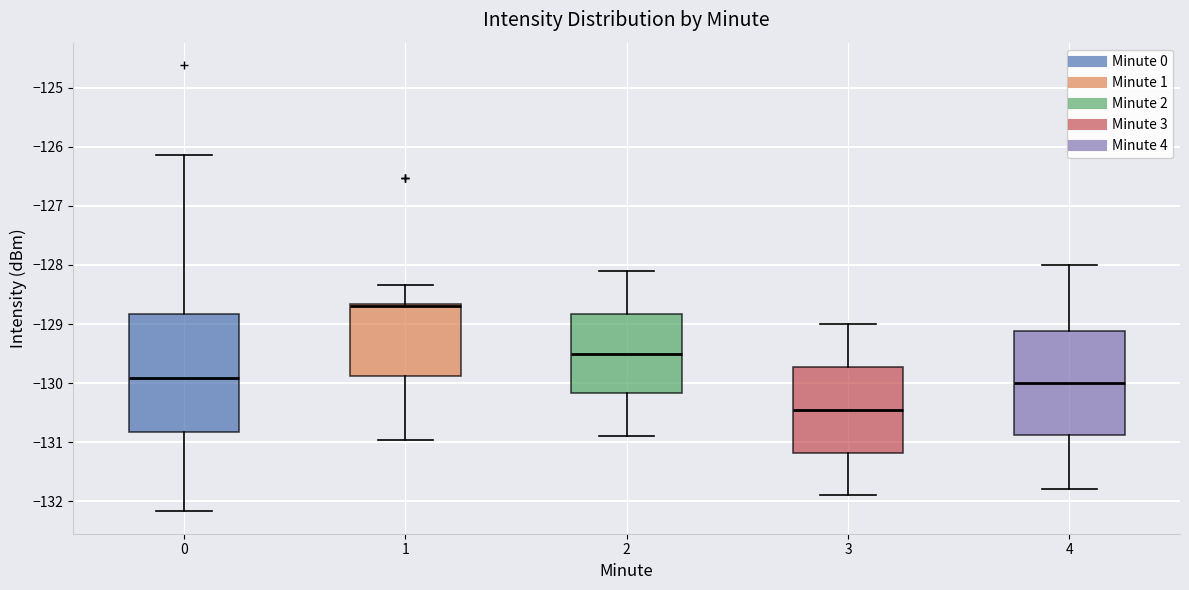

Where does the lower whisker of the box at x = 1 end on the y-axis? The values are not printed on the chart, so give them approximately, as read against the axis.

-131.0